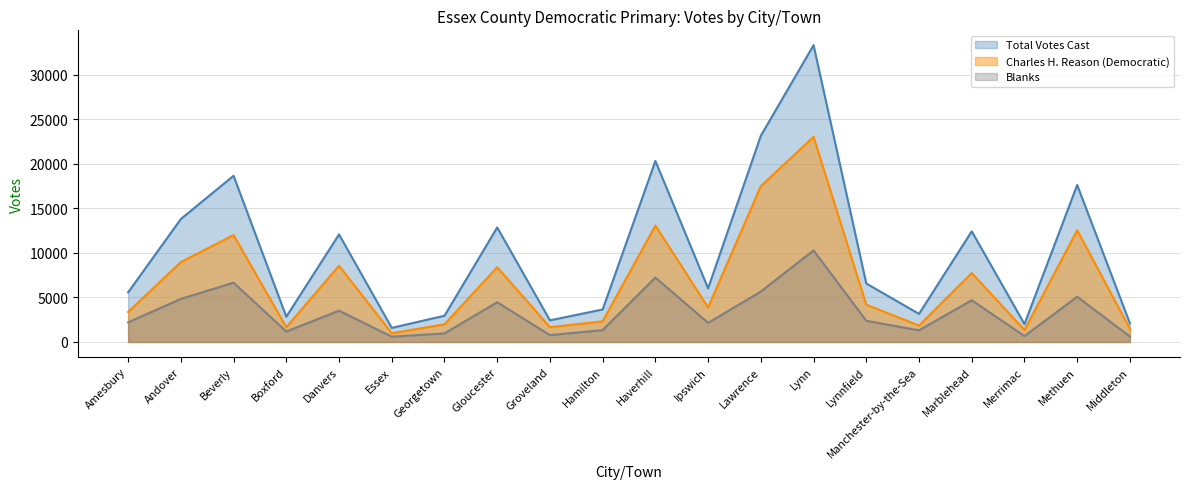

What is the difference between the maximum and minimum values in the Charles H. Reason (Democratic) series?

22044